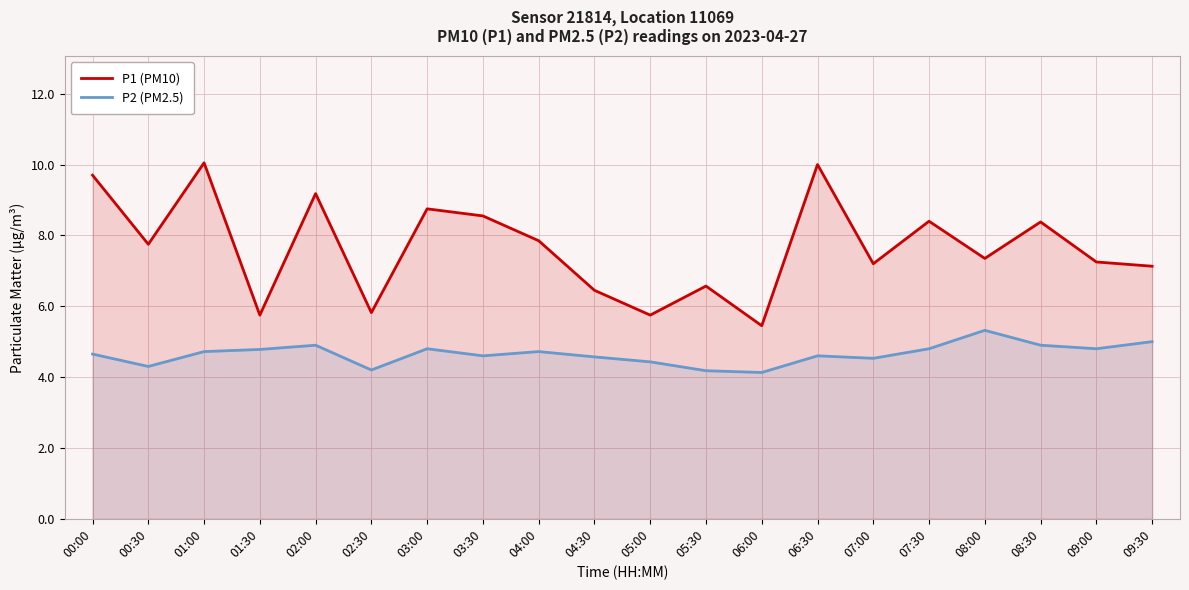

What is the value of the P2 (PM2.5) point at the 9th from the left?

4.7